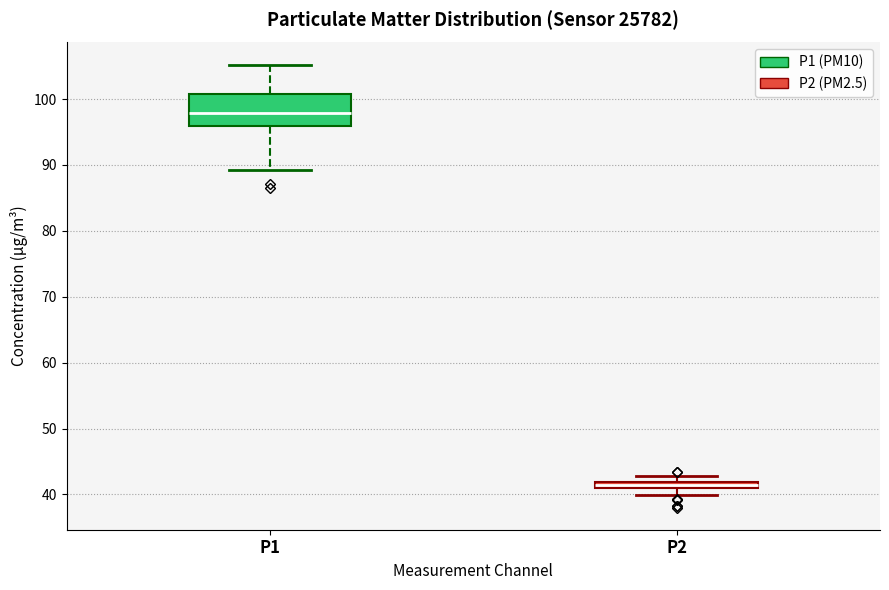

Where is the lower edge of the box for P2 on the y-axis? The values are not printed on the chart, so give them approximately, as read against the axis.

41